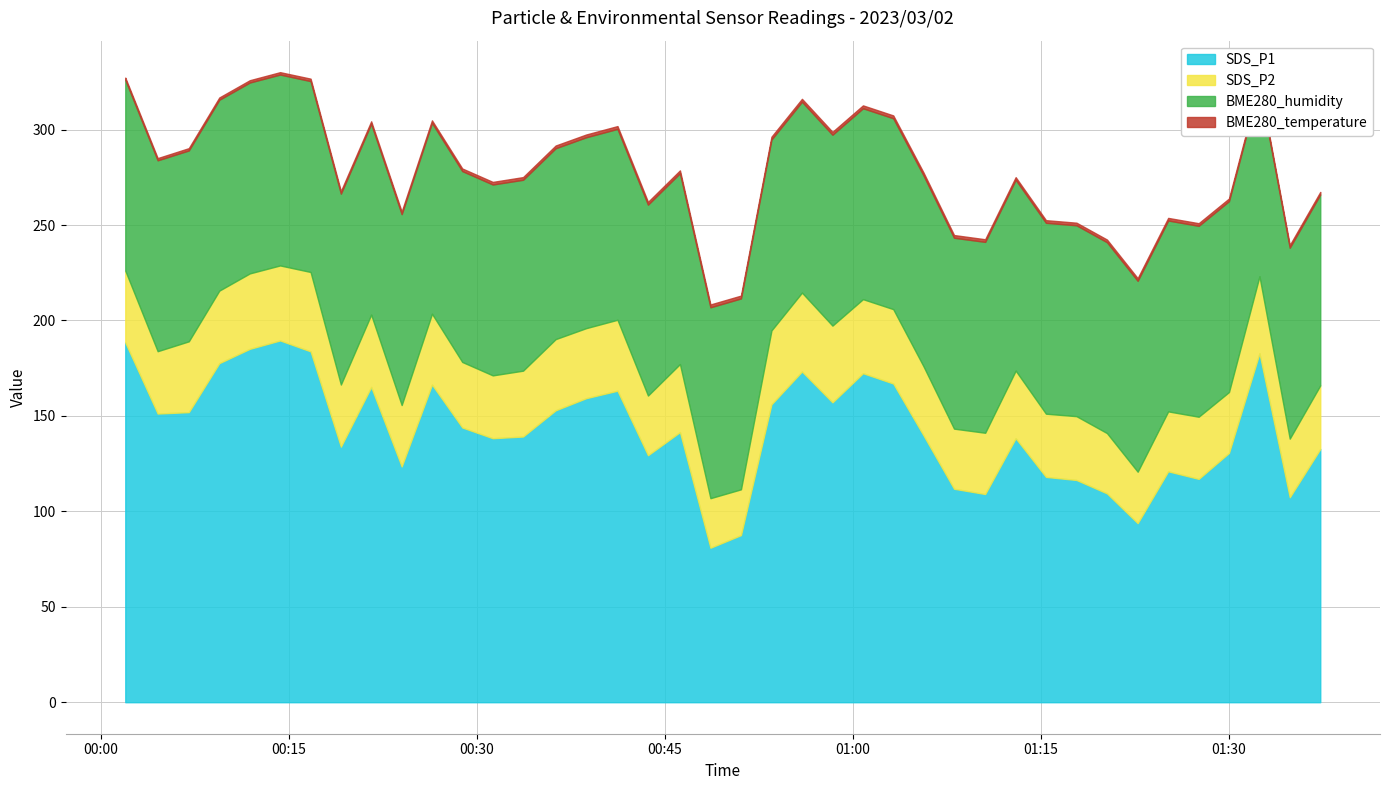

How many interior local peaks does the SDS_P1 series have?

10